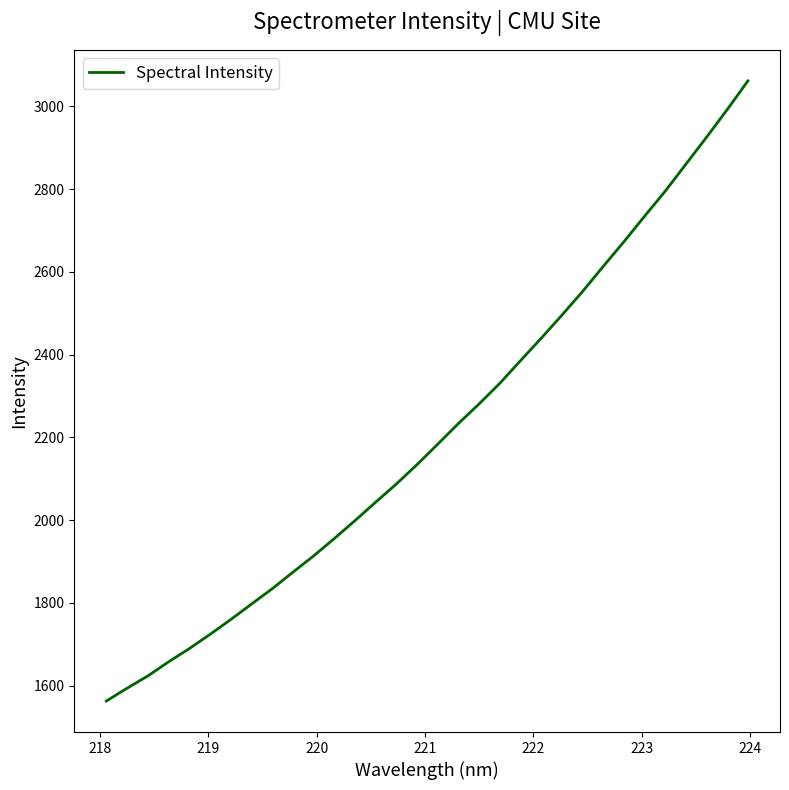

What is the minimum value shown in the chart?

1562.5